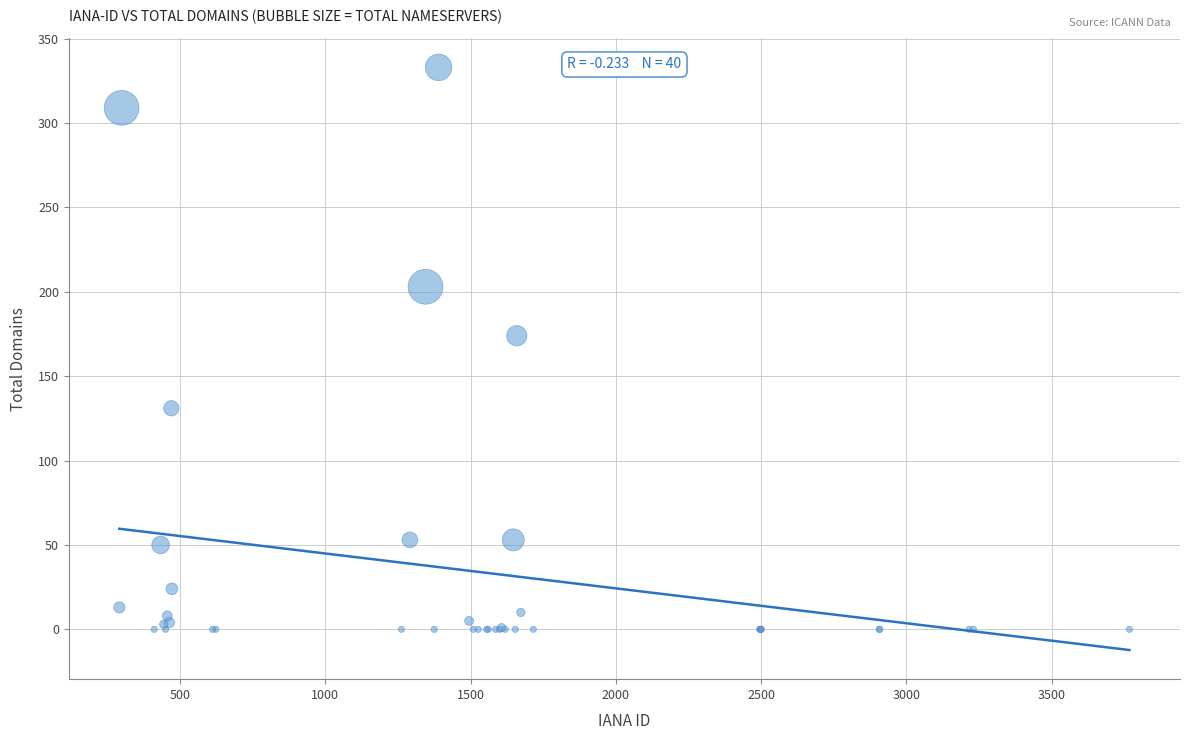

What Y value in the scatter plot is closest to 166?

174